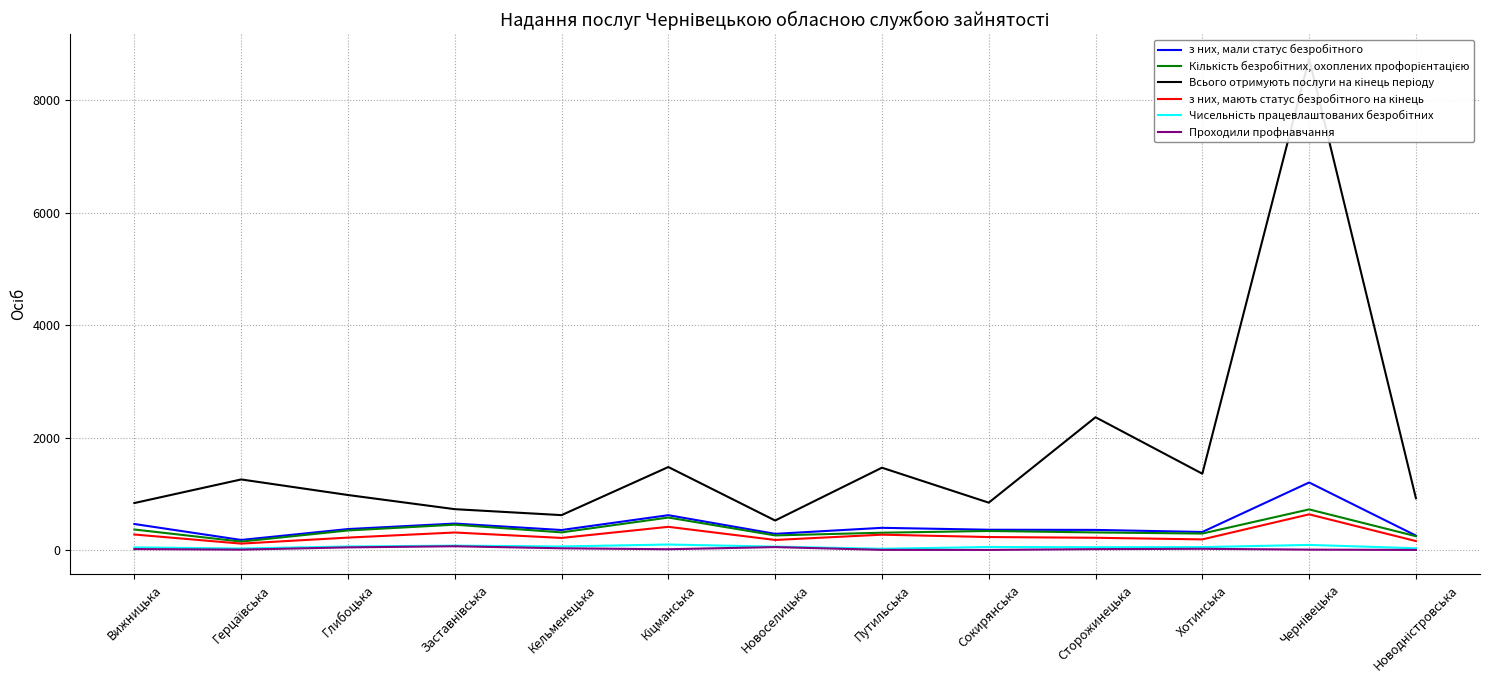

True or false: Проходили профнавчання has more than 0 interior local peaks.

True